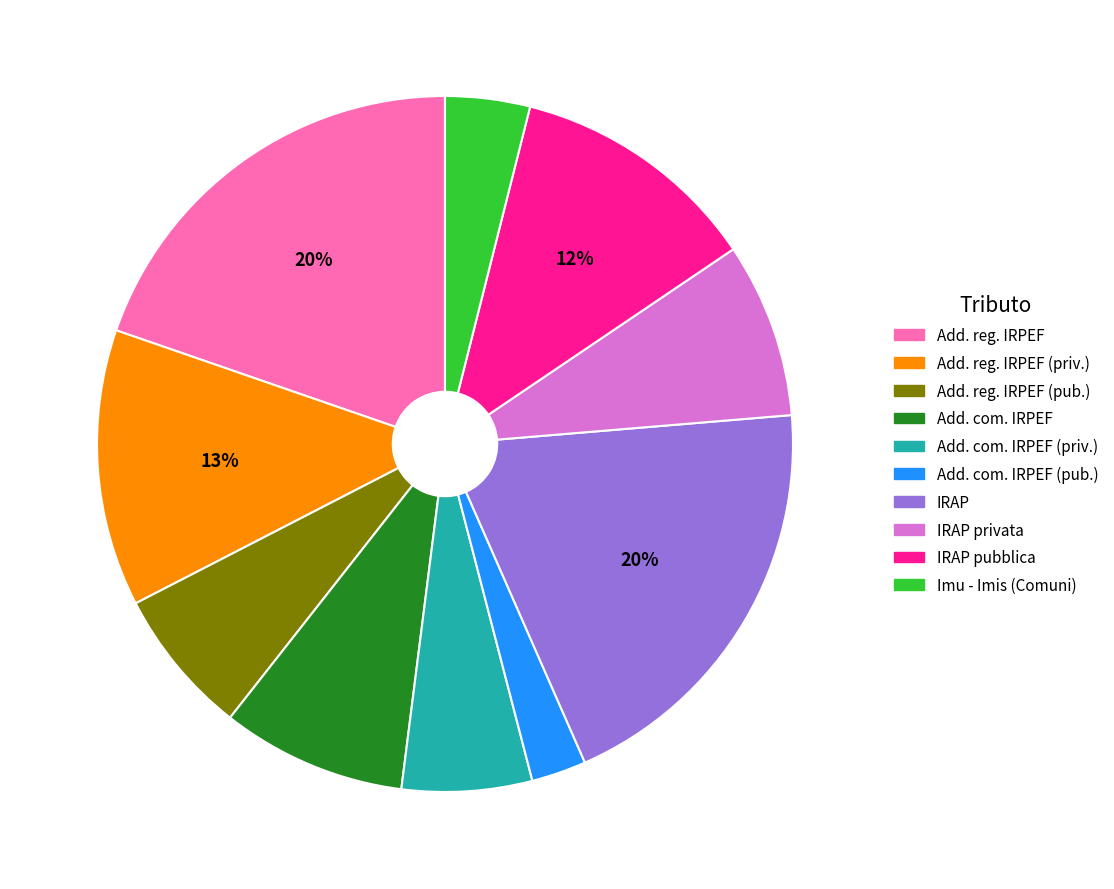

Does any single category account for the majority?

No